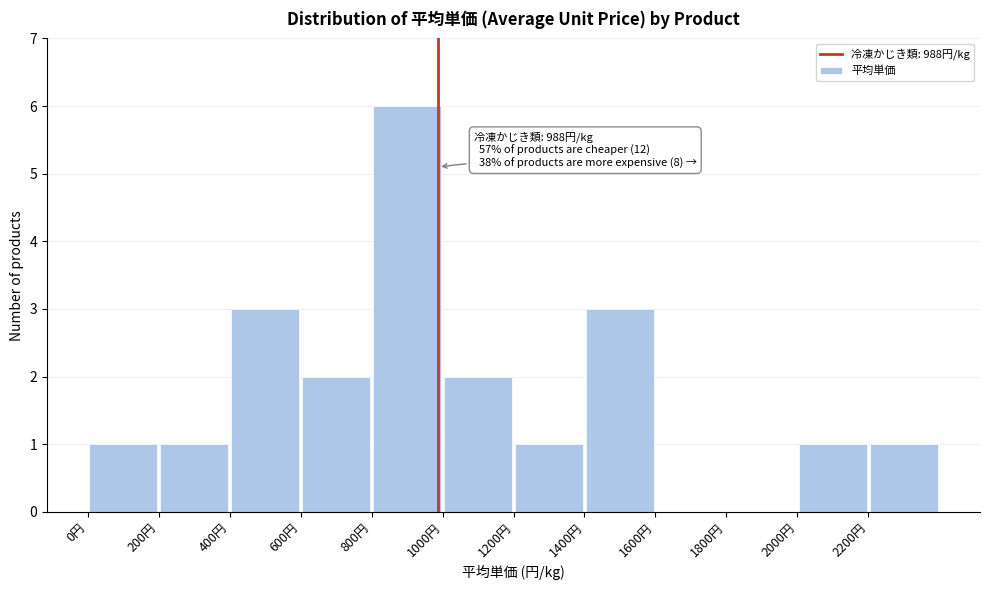

Over which range of the x-axis is the bar tallest?

800 to 1000